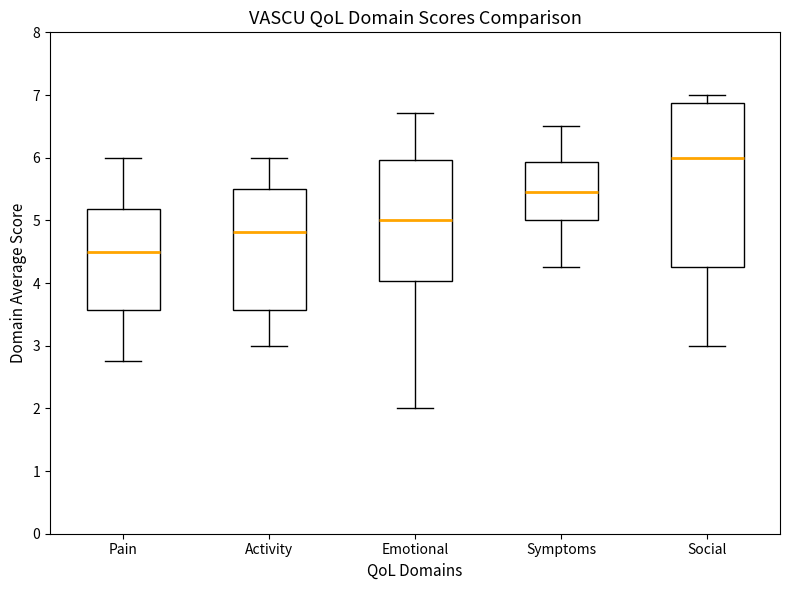

Reading left to right, read every box against the y-axis: the position of its median line, the range the box covers, and the ends of its whiskers. The values are not printed on the chart, so give them approximately, as read against the axis.

Pain: median 4.5, box 3.6 to 5.2, whiskers 2.8 to 6.0
Activity: median 4.8, box 3.6 to 5.5, whiskers 3.0 to 6.0
Emotional: median 5.0, box 4.0 to 6.0, whiskers 2.0 to 6.7
Symptoms: median 5.4, box 5.0 to 5.9, whiskers 4.3 to 6.5
Social: median 6.0, box 4.3 to 6.9, whiskers 3.0 to 7.0